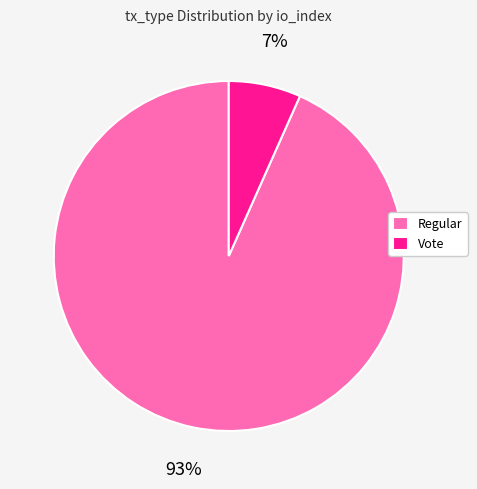

To the nearest percent, what is the combined percentage of Regular and Vote?

100%